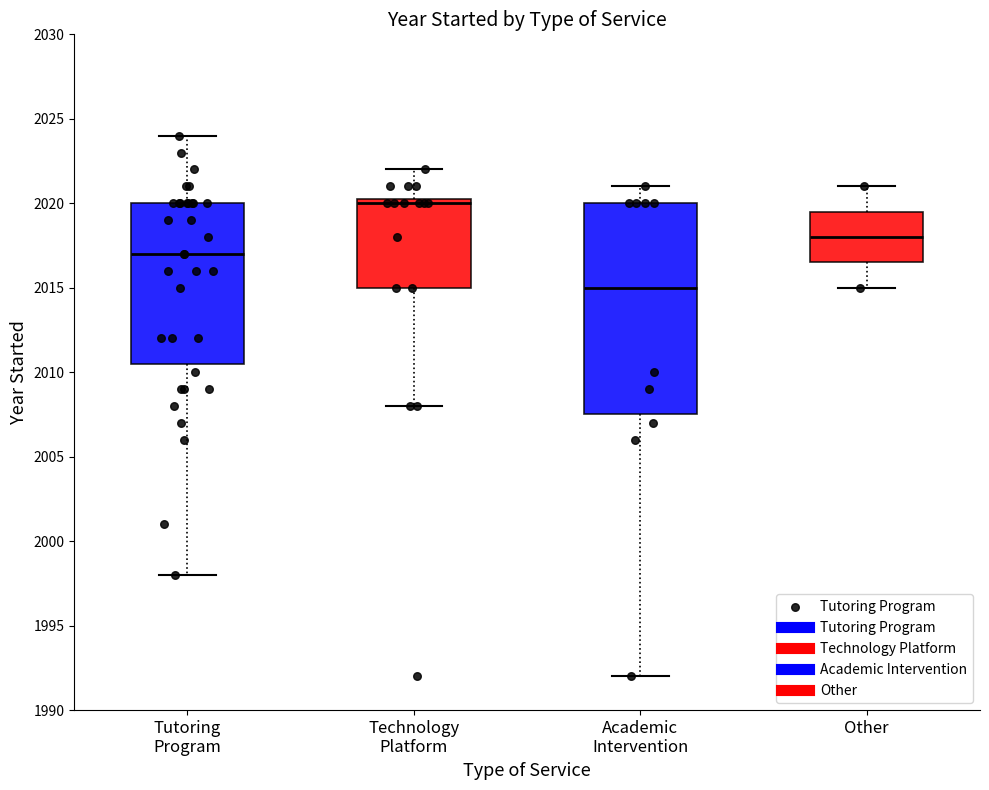

Comparing the boxes themselves (not the whiskers), which one is the tallest?

Academic Intervention